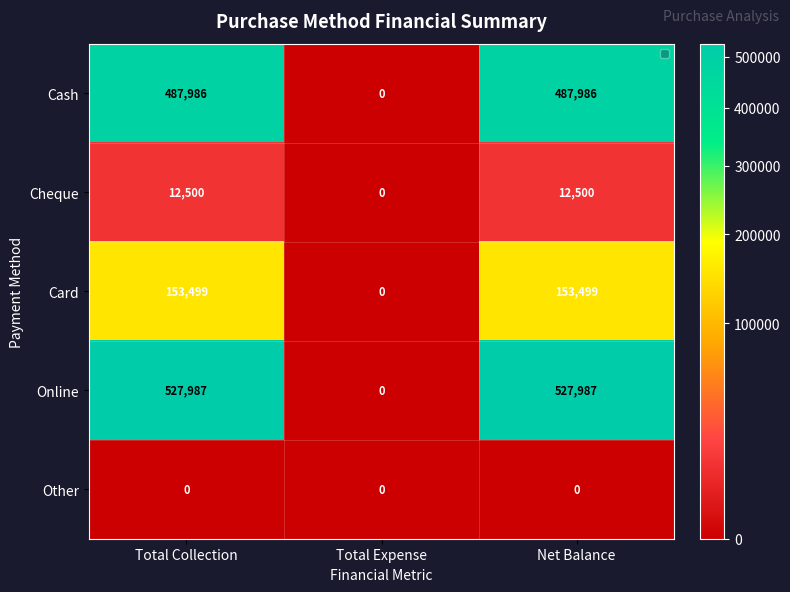

Which series has the largest total across all categories?

Online